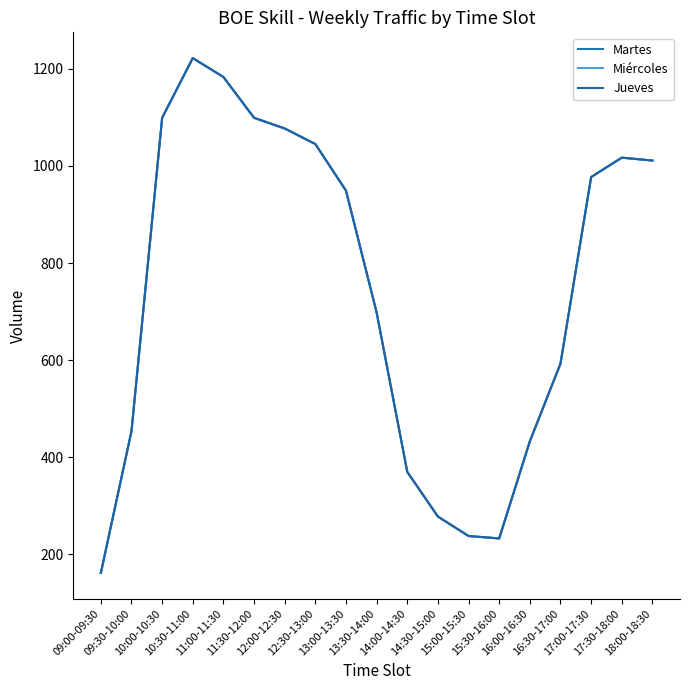

At which category does the chart reach its minimum across all series?

09:00-09:30